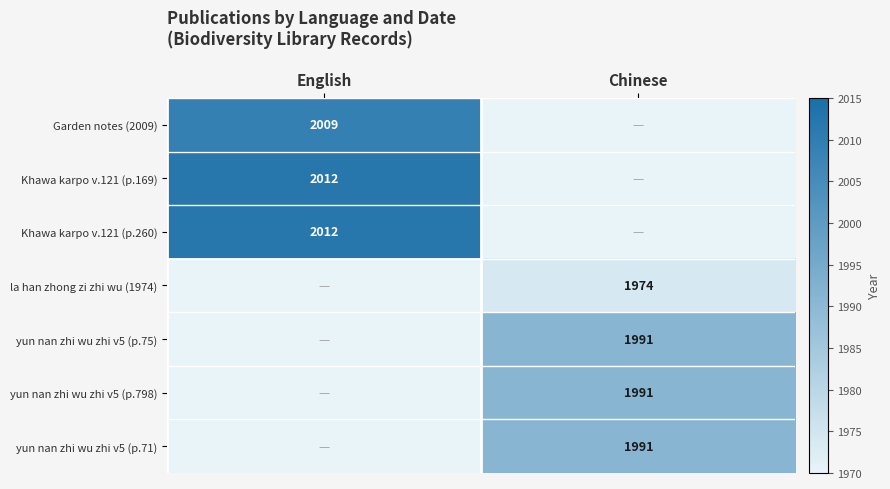

At which category is the sum across all series the highest?

Chinese